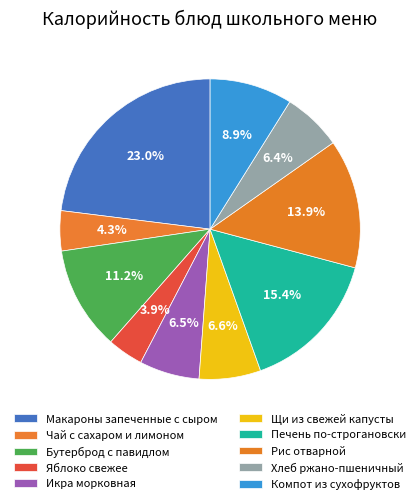

To the nearest percent, what is the difference between the largest and smallest slice percentages?

19%